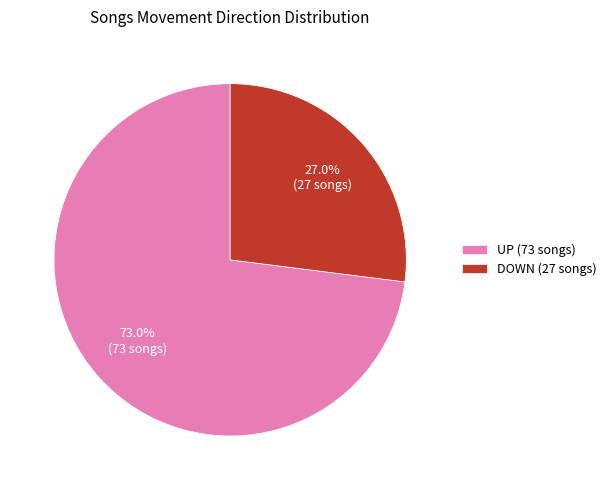

To the nearest percent, what is the difference between the largest and smallest slice percentages?

46%